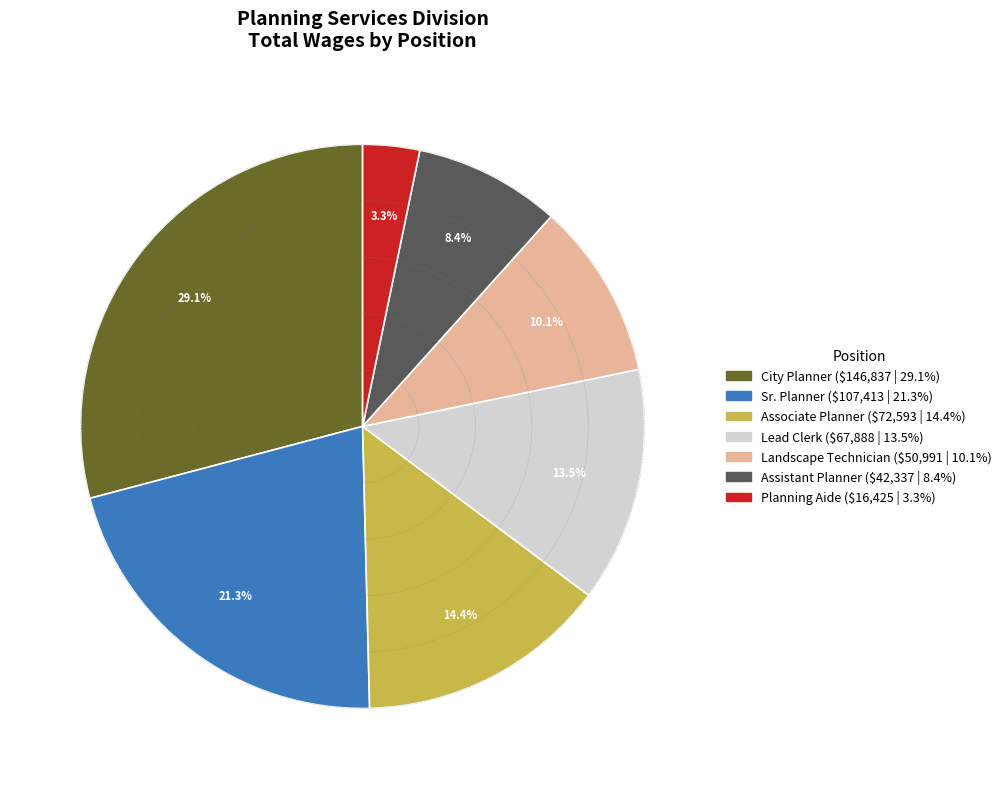

Which slice is the largest?

City Planner